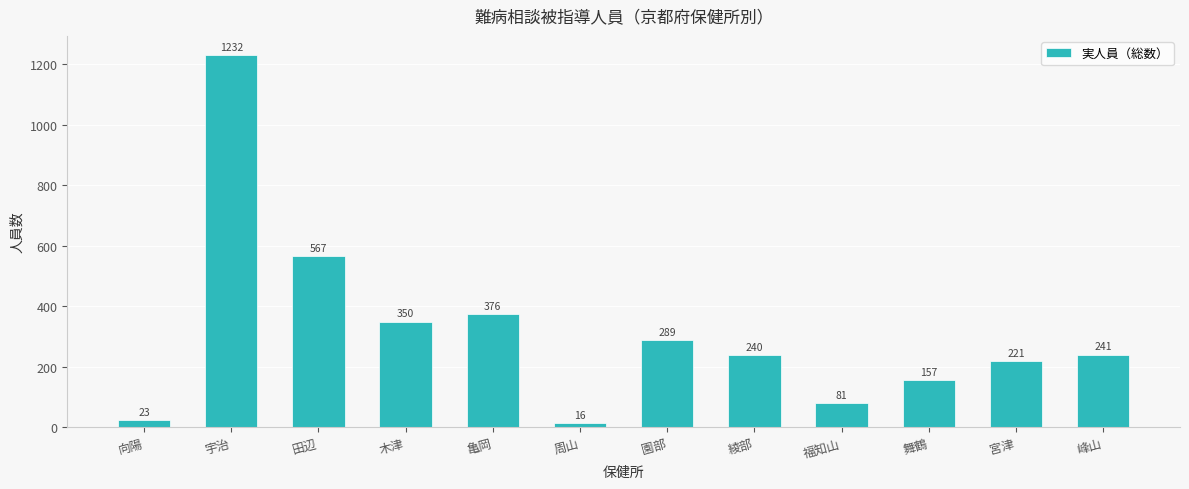

Reading right to left, what are all the values shown in this chart?

241	221	157	81	240	289	16	376	350	567	1232	23